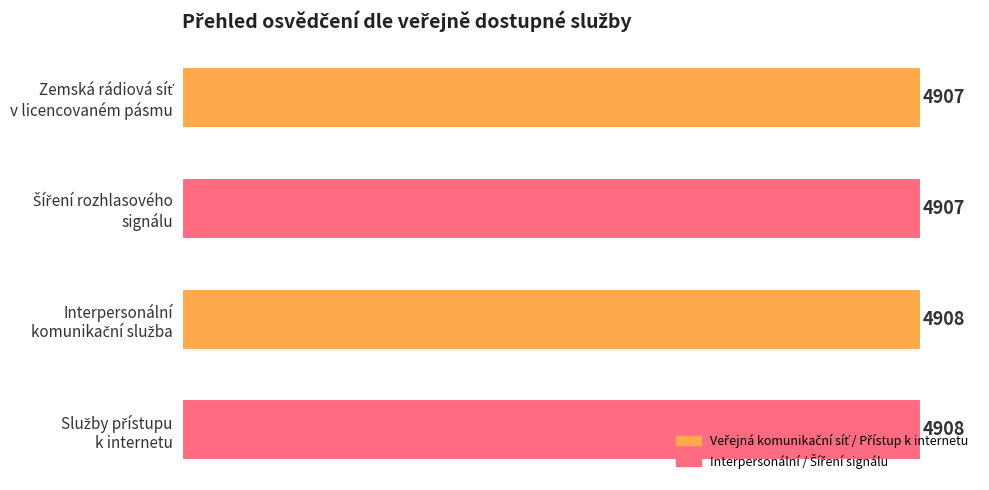

Count the values in the range 4907 to 4908.

4